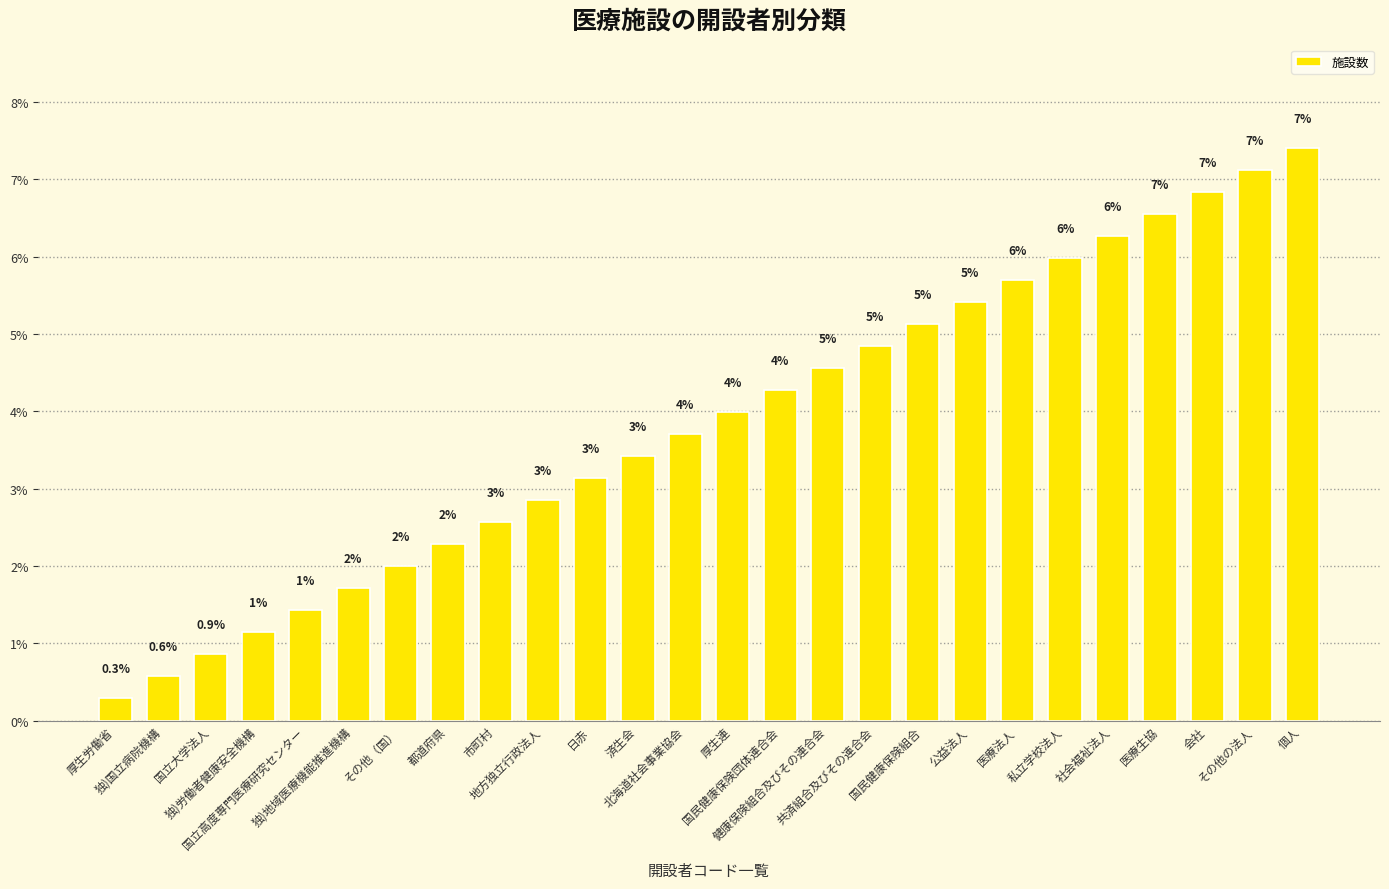

What is the change in value from 独)地域医療機能推進機構 to 個人?

+5.7